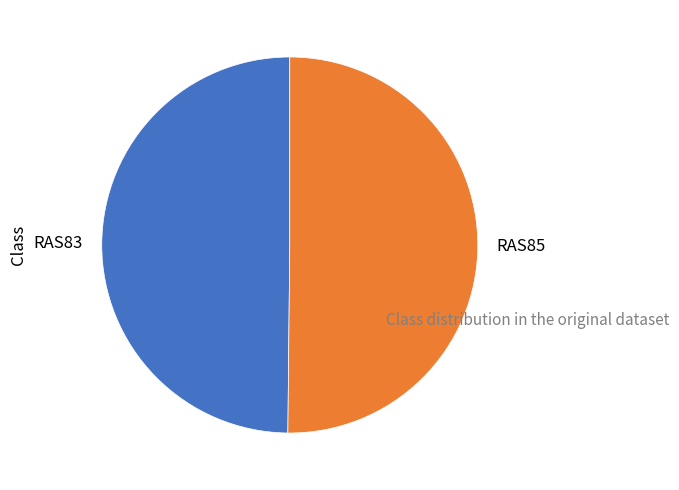

Is the sum of RAS85 and RAS83 greater than half?

Yes